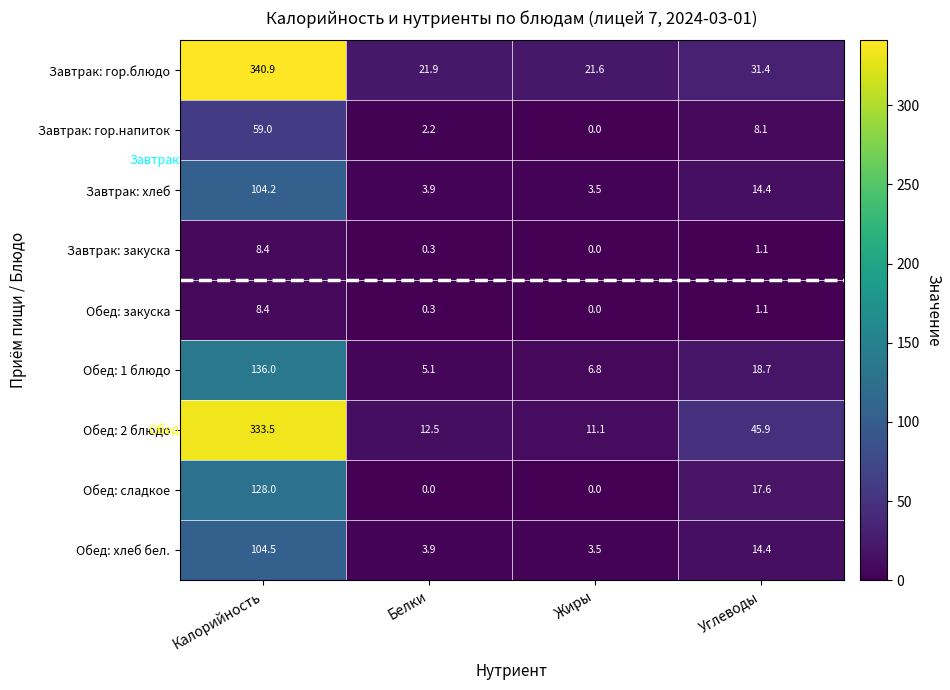

True or false: Обед: хлеб бел. has a value of 104.5 at Калорийность.

True